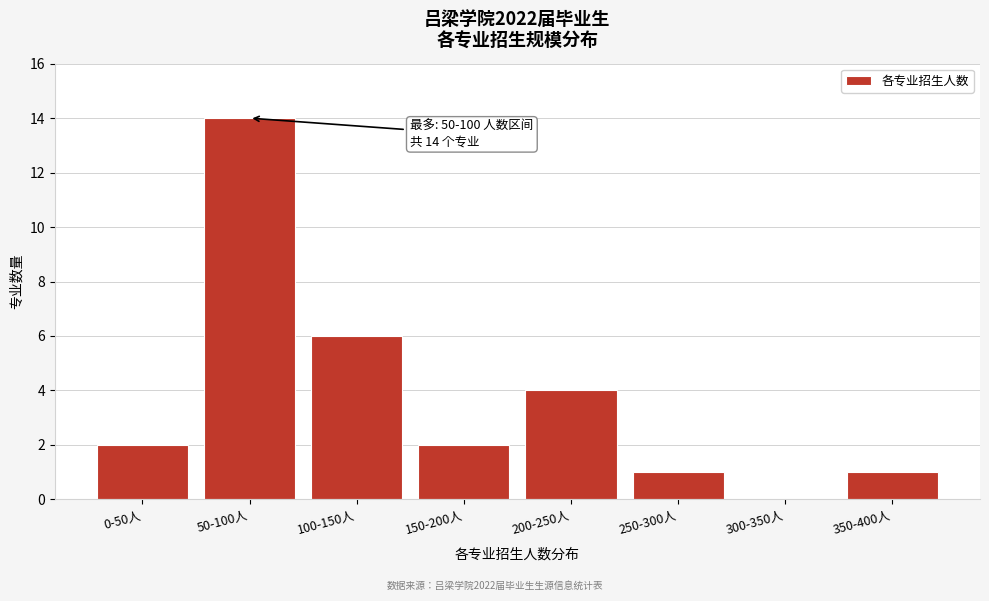

Reading left to right, what are all the values shown in this chart?

0-50人=2	50-100人=14	100-150人=6	150-200人=2	200-250人=4	250-300人=1	300-350人=0	350-400人=1